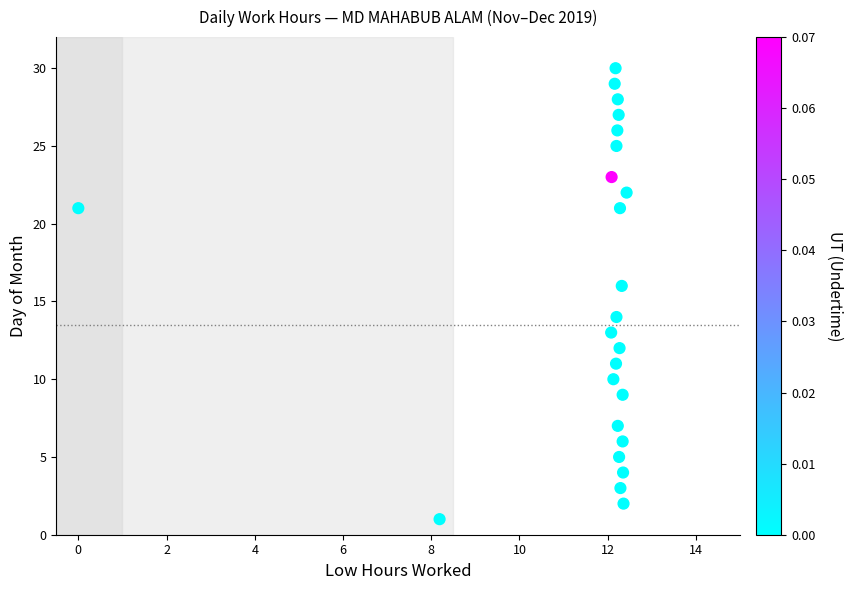

What is the range of Y values (max minus min)?

29